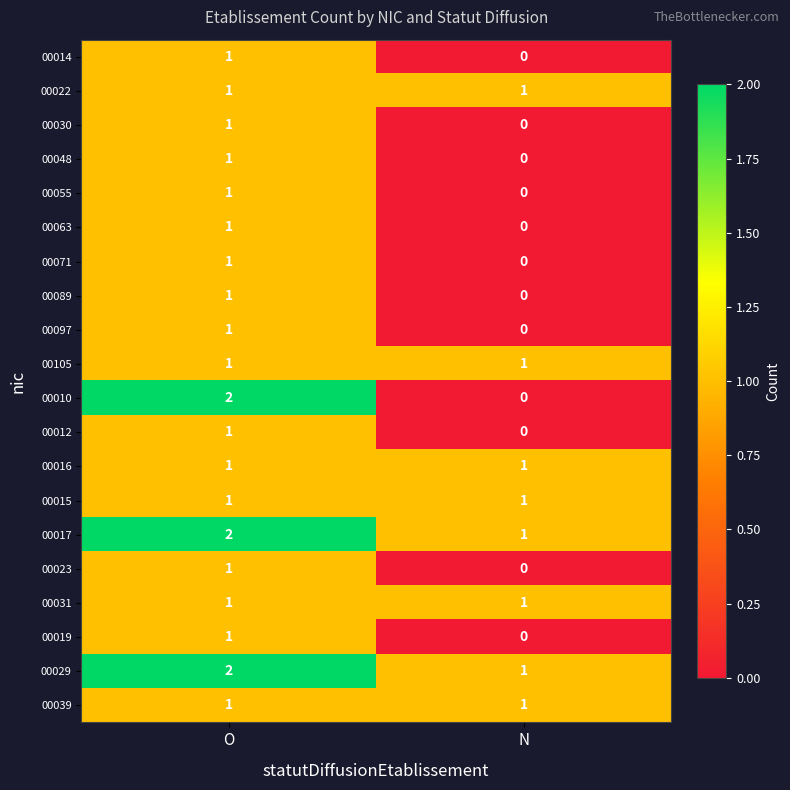

What is the total value across all series at N?

8